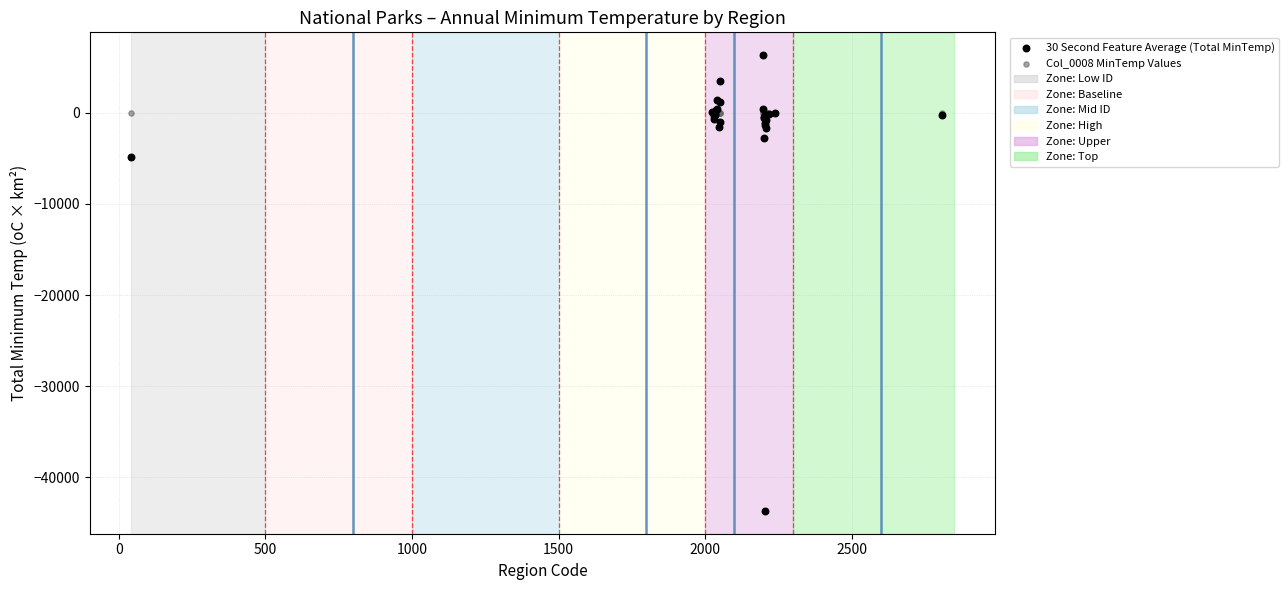

Across all series, what Y value is closest to -18678?

-4864.9